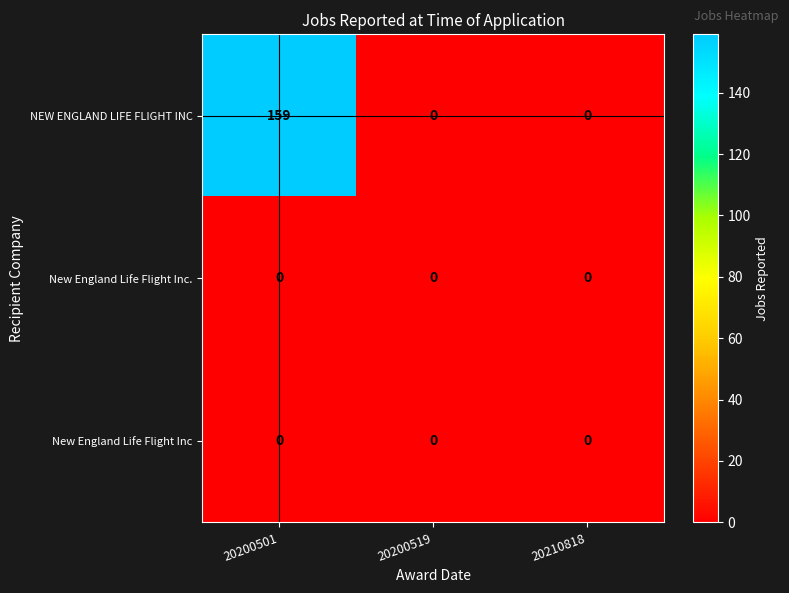

Which series has the largest total across all categories?

NEW ENGLAND LIFE FLIGHT INC